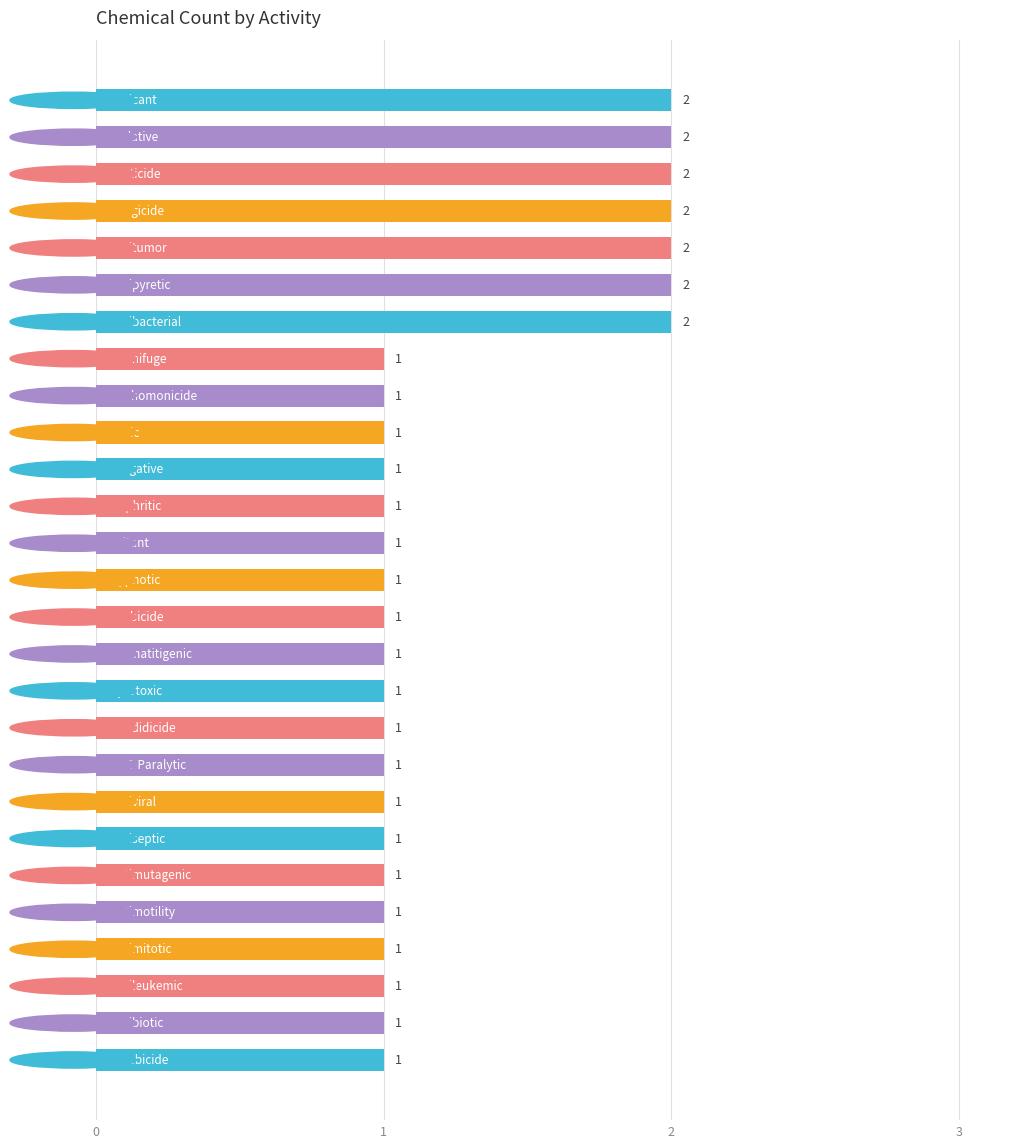

What is the average value?

1